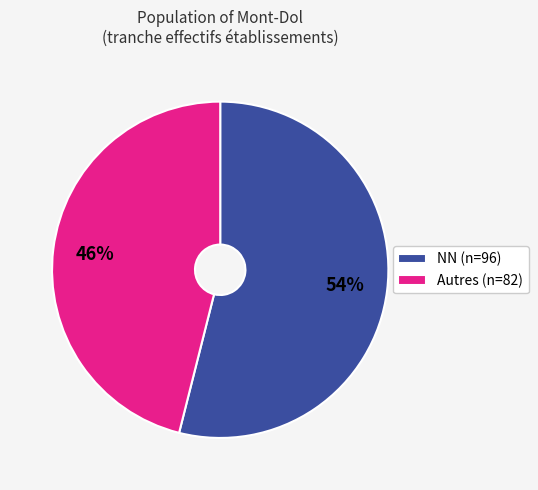

To the nearest percent, what portion does Autres (n=82) represent?

46%